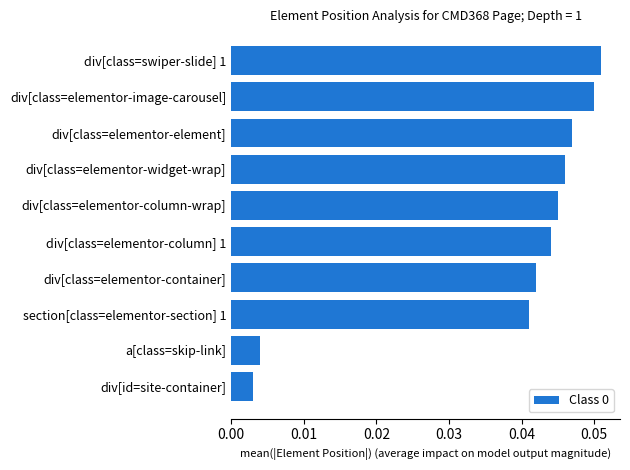

How many distinct data groups are displayed?

1